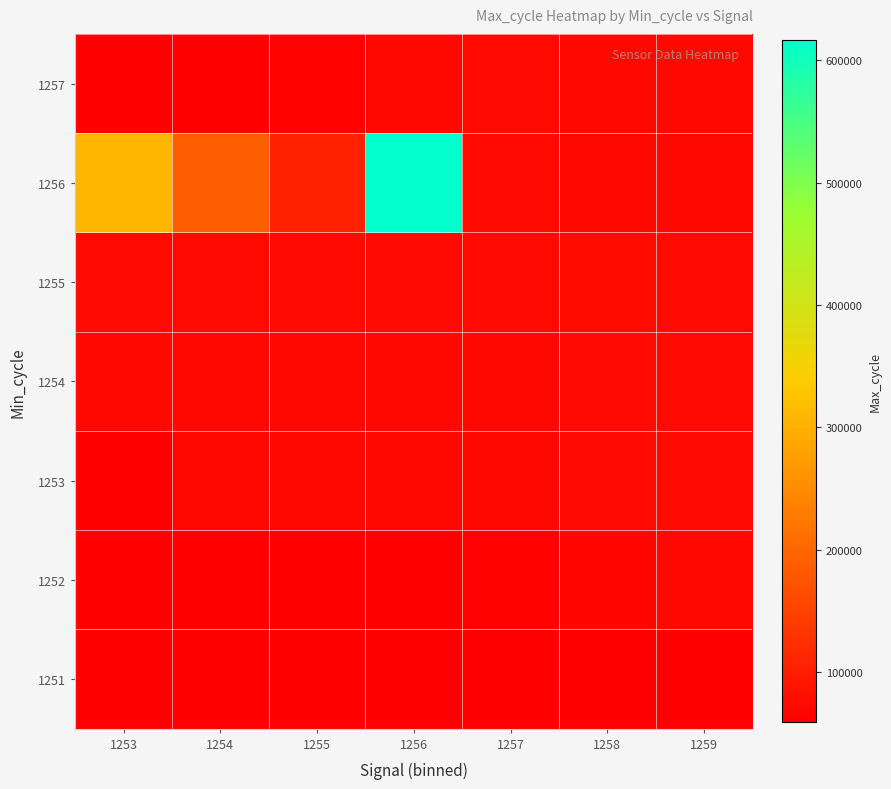

Reading left to right, transcribe all the data shown in this chart.

1251: 1253=59514	1254=60573	1255=60782	1256=60892	1257=61016	1258=61204	1259=61060
1252: 1253=59193	1254=59622	1255=59544	1256=60467	1257=61694	1258=69333	1259=71917
1253: 1253=59994	1254=70341	1255=70115	1256=70947	1257=71508	1258=72428	1259=73085
1254: 1253=70522	1254=71560	1255=71058	1256=71243	1257=71390	1258=72290	1259=73133
1255: 1253=73841	1254=73822	1255=73628	1256=73822	1257=73070	1258=75475	1259=73085
1256: 1253=307835	1254=189754	1255=106584	1256=616332	1257=72290	1258=70341	1259=71917
1257: 1253=59514	1254=60573	1255=61694	1256=70947	1257=73070	1258=71560	1259=71058